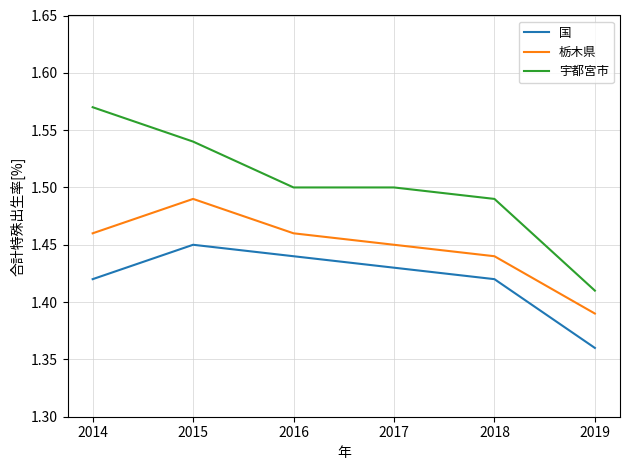

True or false: 宇都宮市 has more than 2 points higher than both neighbors.

False